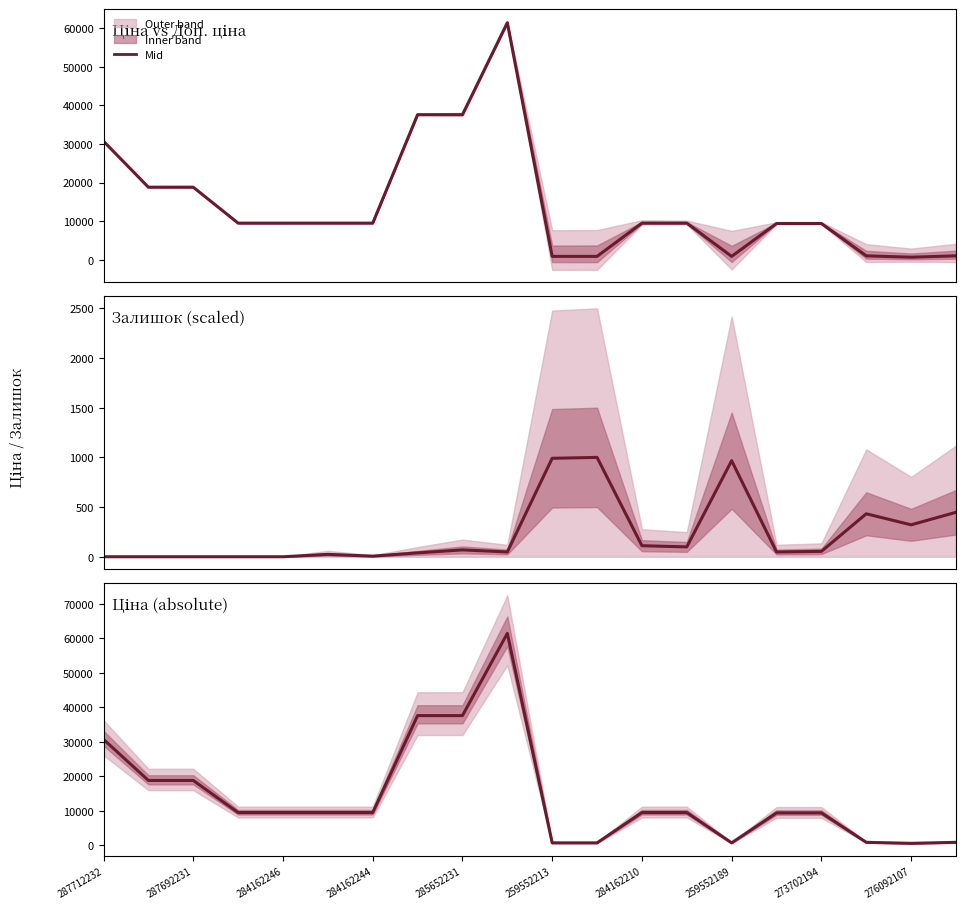

How many interior local valleys (lower than both neighbors) does the data have?

2